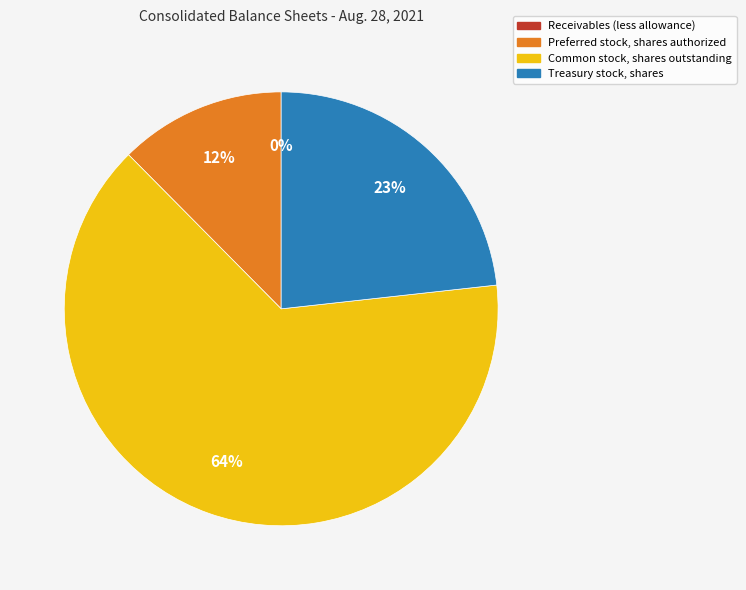

Which slice represents more than half of the pie?

Common stock, shares outstanding